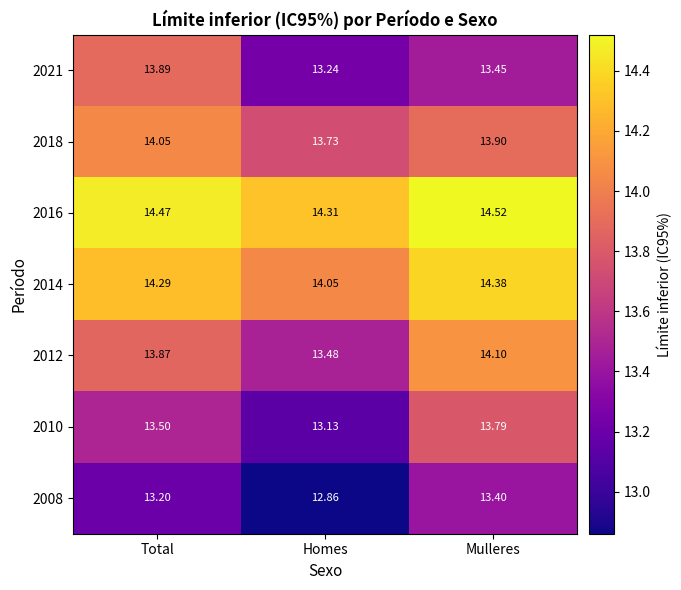

What is the greatest value displayed?

14.5